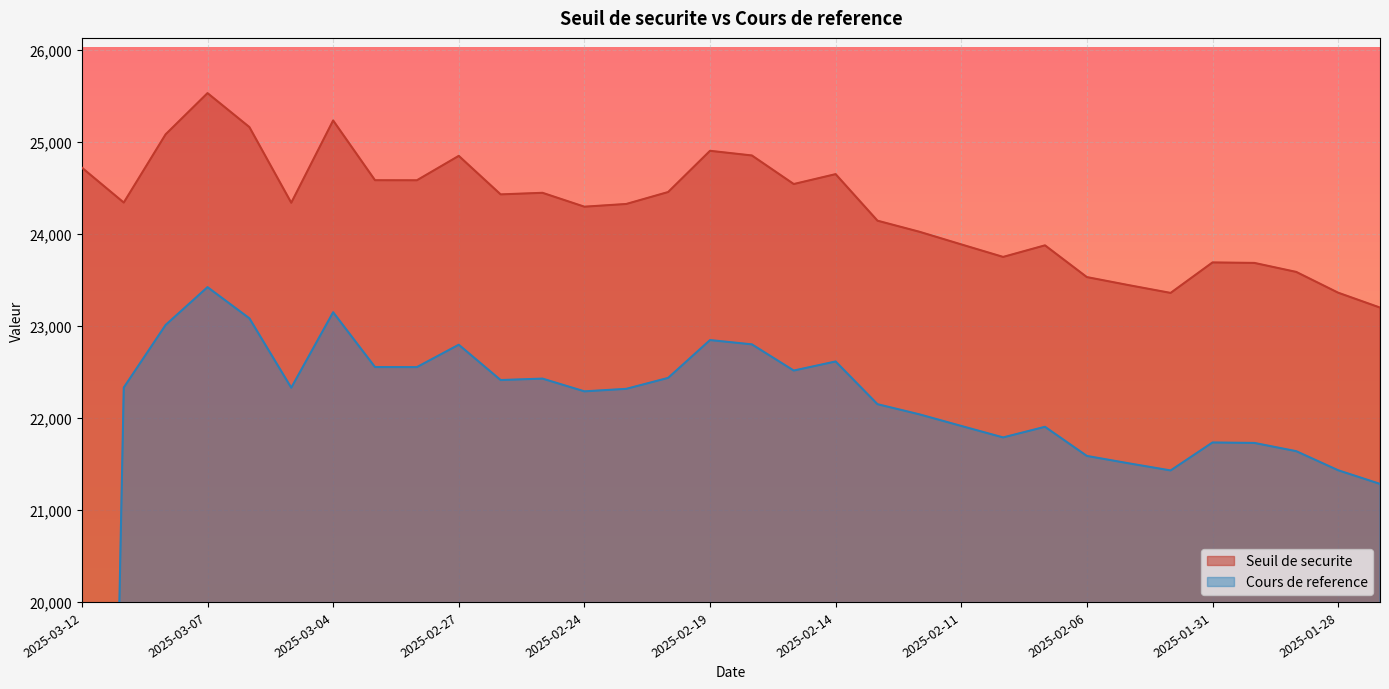

Is the value of Seuil de securite at 2025-03-10 greater than the value of Cours de reference at 2025-03-12?

Yes